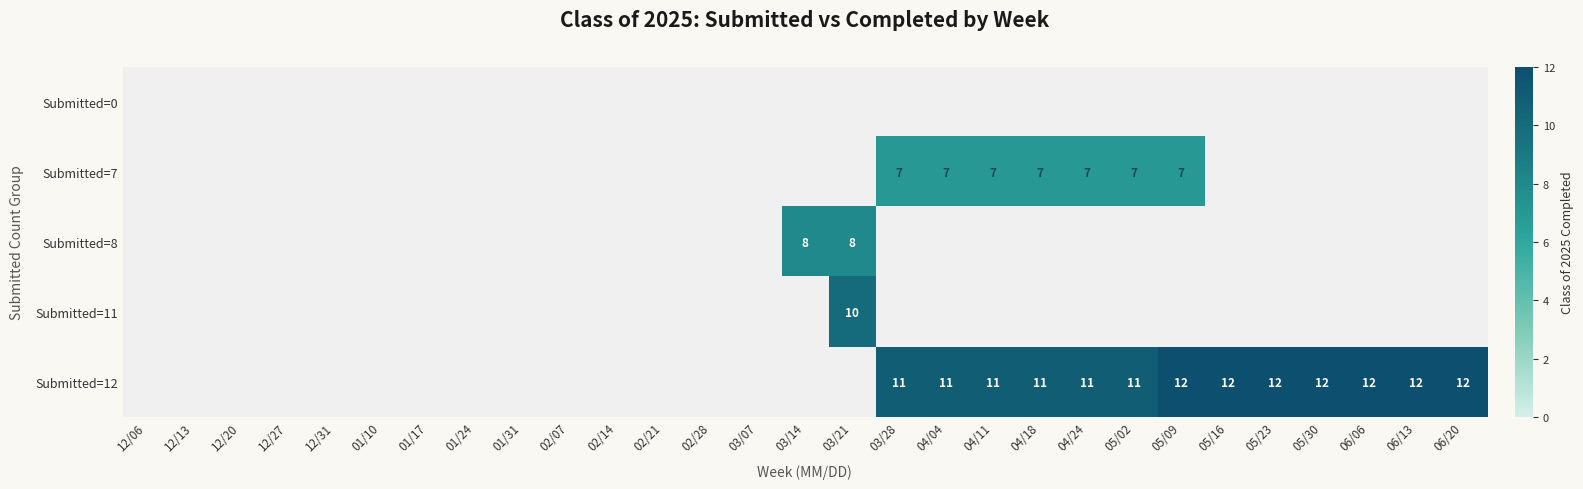

Is it true that Submitted=7 equals 12 at 04/24?

False